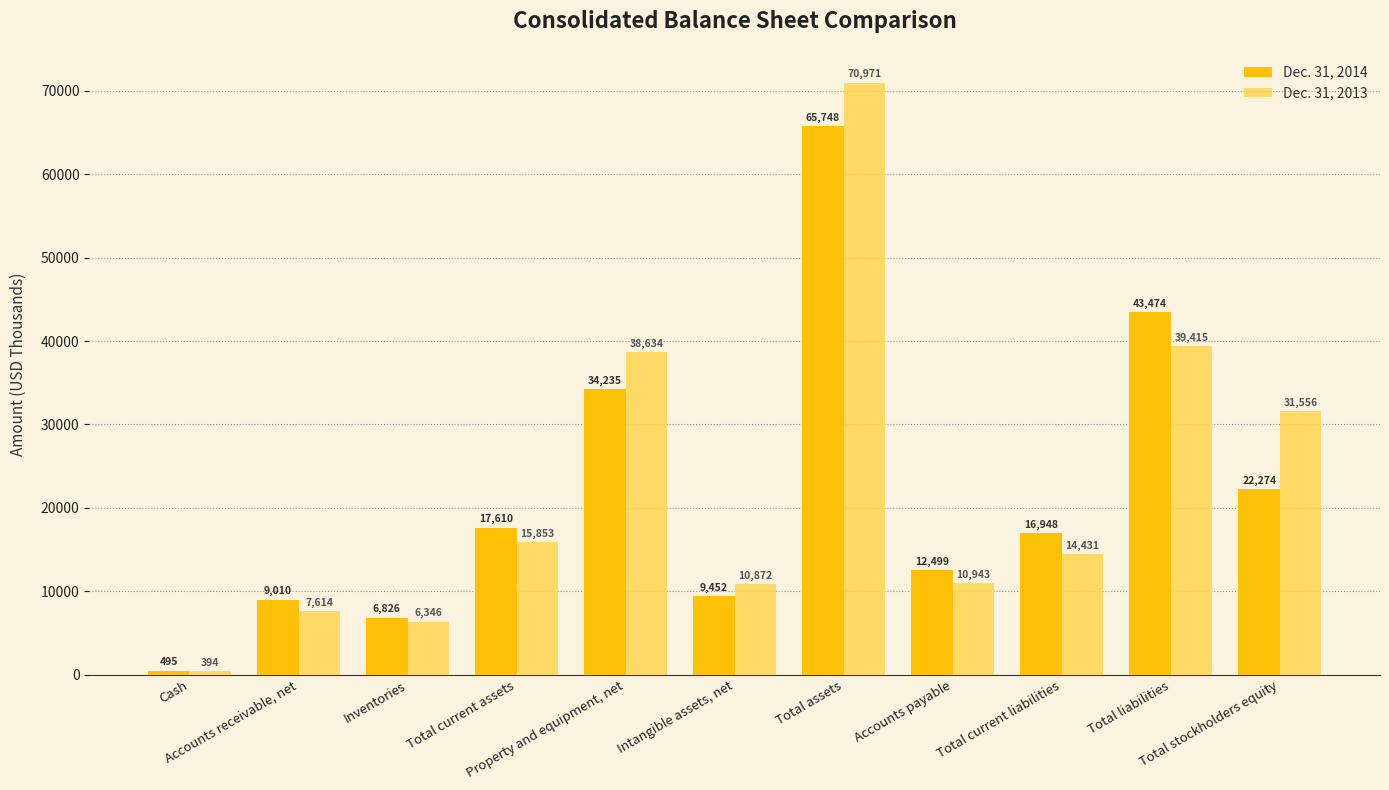

The Dec. 31, 2013 series shows 14927 at Intangible assets, net. True or false?

False